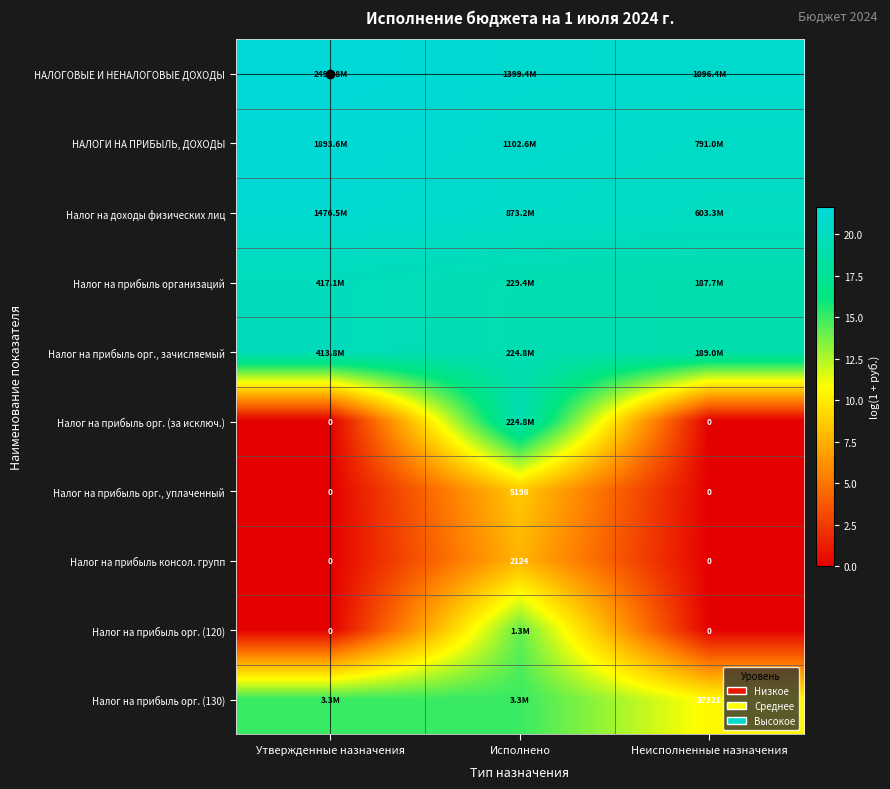

At Исполнено, list the series in order from smallest to largest.

Налог на прибыль консол. групп, Налог на прибыль орг., уплаченный, Налог на прибыль орг. (120), Налог на прибыль орг. (130), Налог на прибыль орг. (за исключ.), Налог на прибыль орг., зачисляемый, Налог на прибыль организаций, Налог на доходы физических лиц, НАЛОГИ НА ПРИБЫЛЬ, ДОХОДЫ, НАЛОГОВЫЕ И НЕНАЛОГОВЫЕ ДОХОДЫ